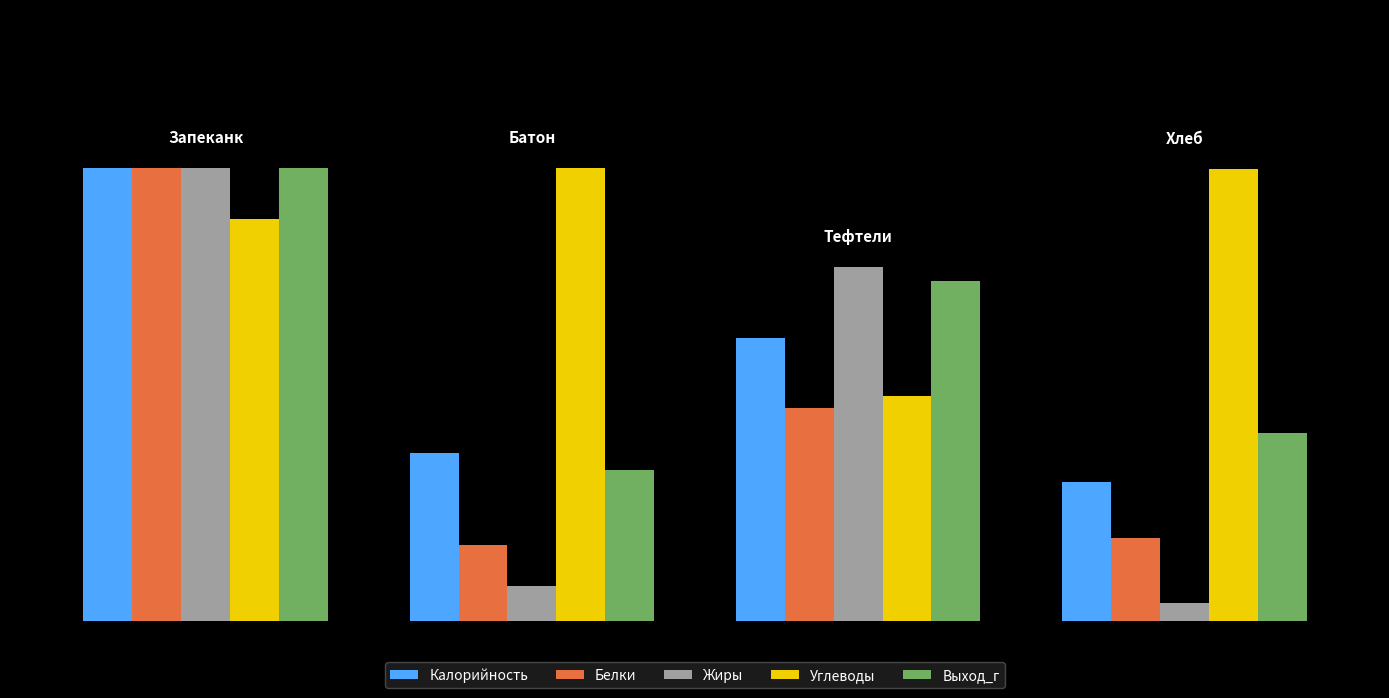

At how many categories does at least one series exceed 75?

4